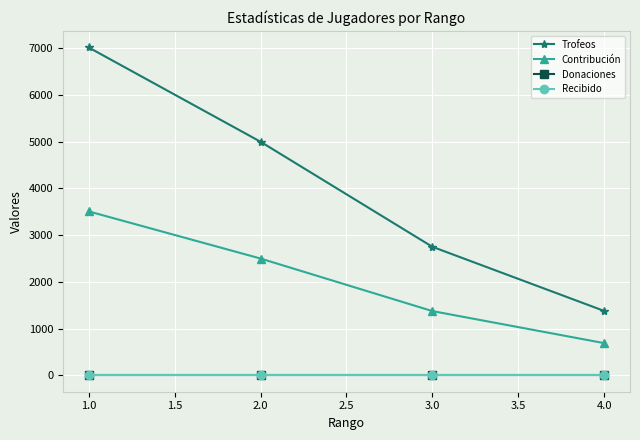

Does the chart have visible grid lines?

Yes